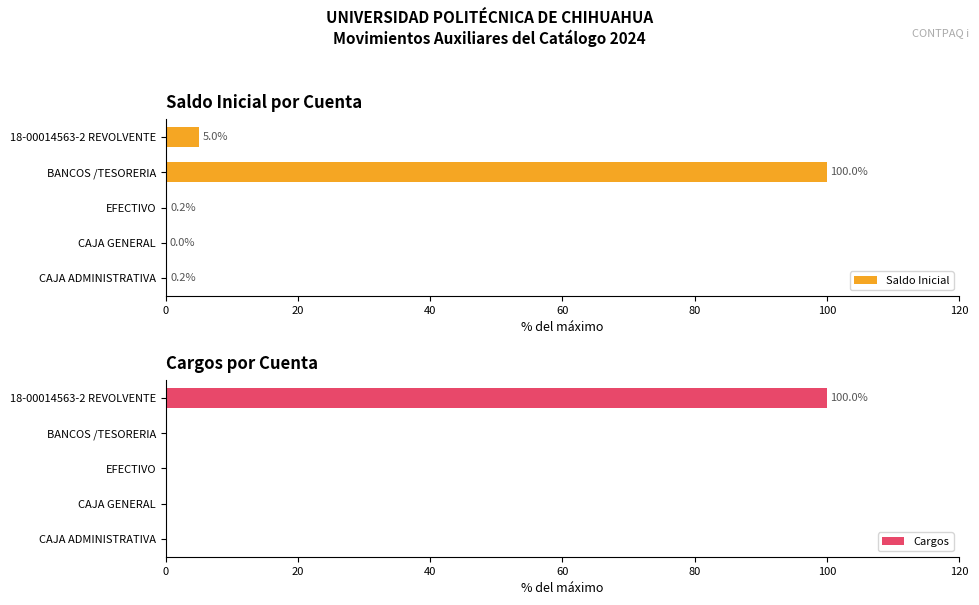

The Saldo Inicial series shows 0.2 at EFECTIVO. True or false?

True